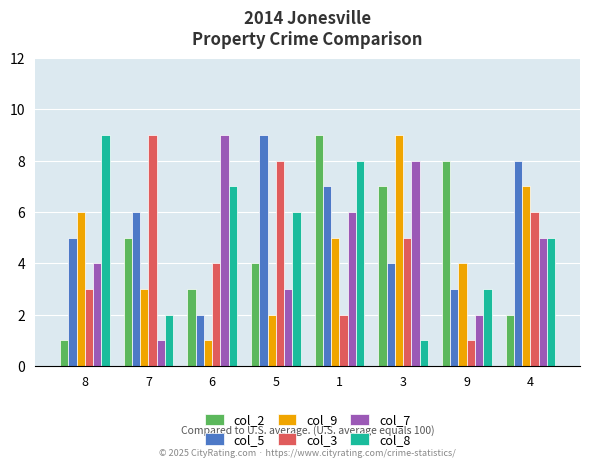

True or false: col_5 has a value of 9 at 5.

True